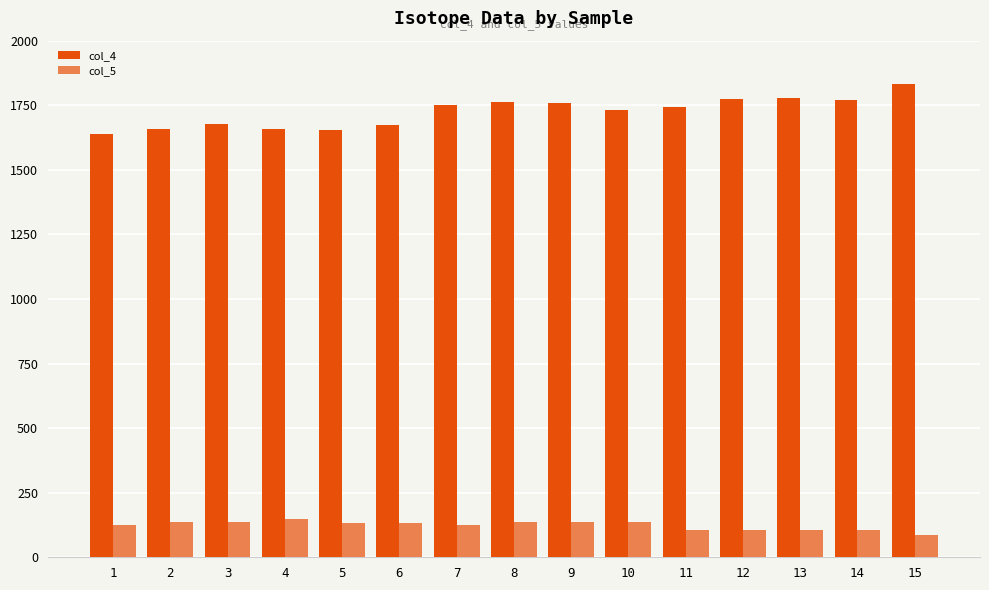

Which has a higher value, 12 or 2?

12